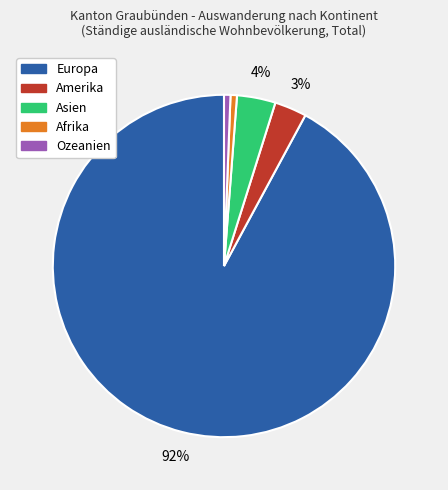

The Afrika slice represents 1% of the pie. True or false?

True